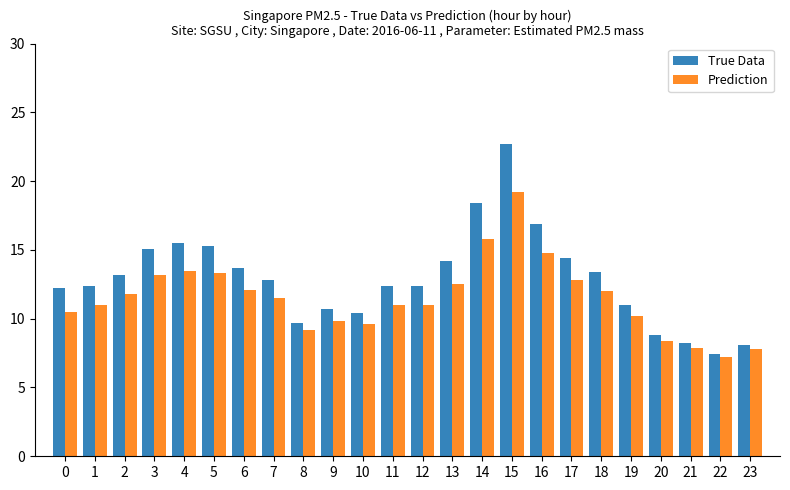

Which series changed the most between 7 and 22?

True Data